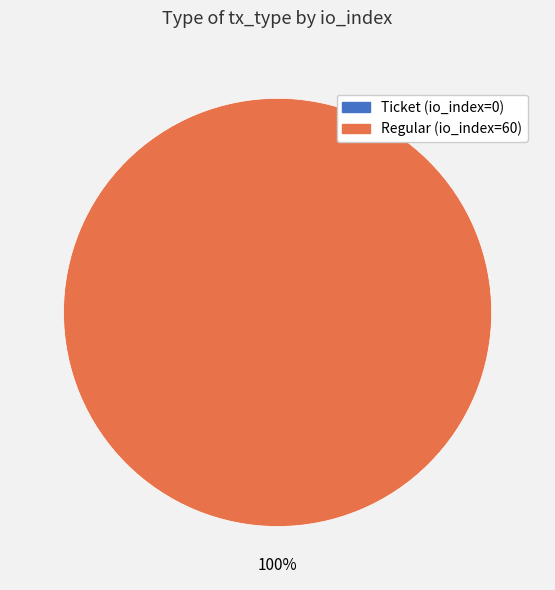

What percentage is the Regular (io_index=60) slice, to the nearest percent?

100%